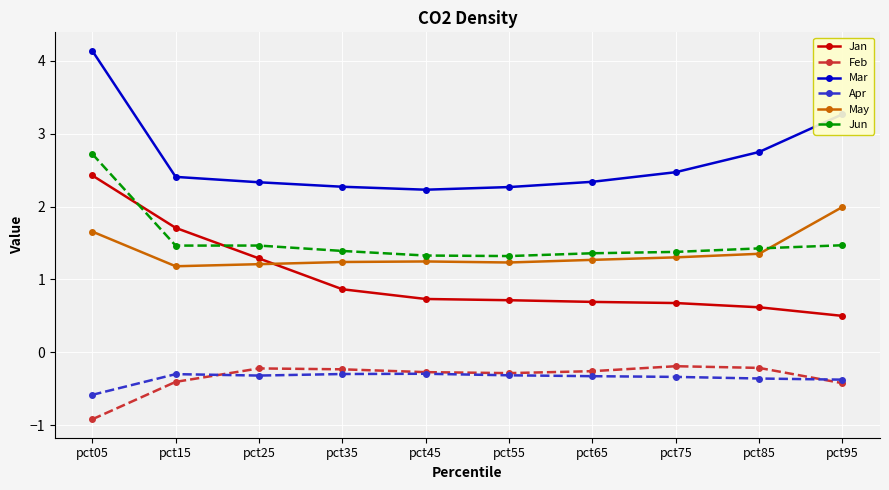

At pct95, list the series in order from smallest to largest.

Feb, Apr, Jan, Jun, May, Mar